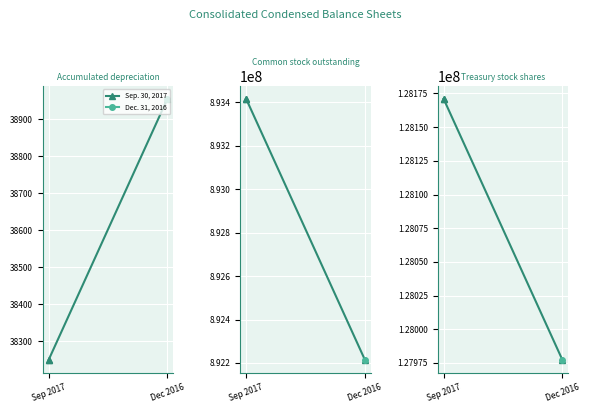

The value at Sep 2017 is 128171067. True or false?

True